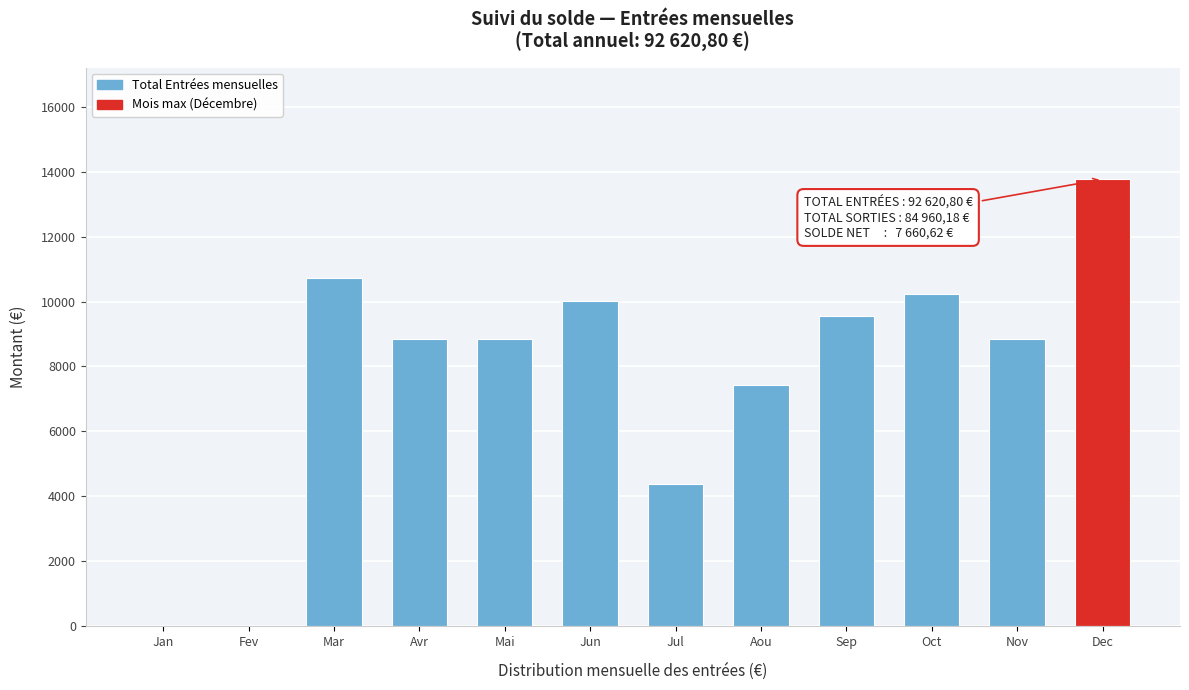

Reading left to right, what are all the values shown in this chart?

Jan=0.0	Fev=0.0	Mar=10716.6	Avr=8839.8	Mai=8839.8	Jun=10012.8	Jul=4382.4	Aou=7432.2	Sep=9543.6	Oct=10247.4	Nov=8839.8	Dec=13766.4